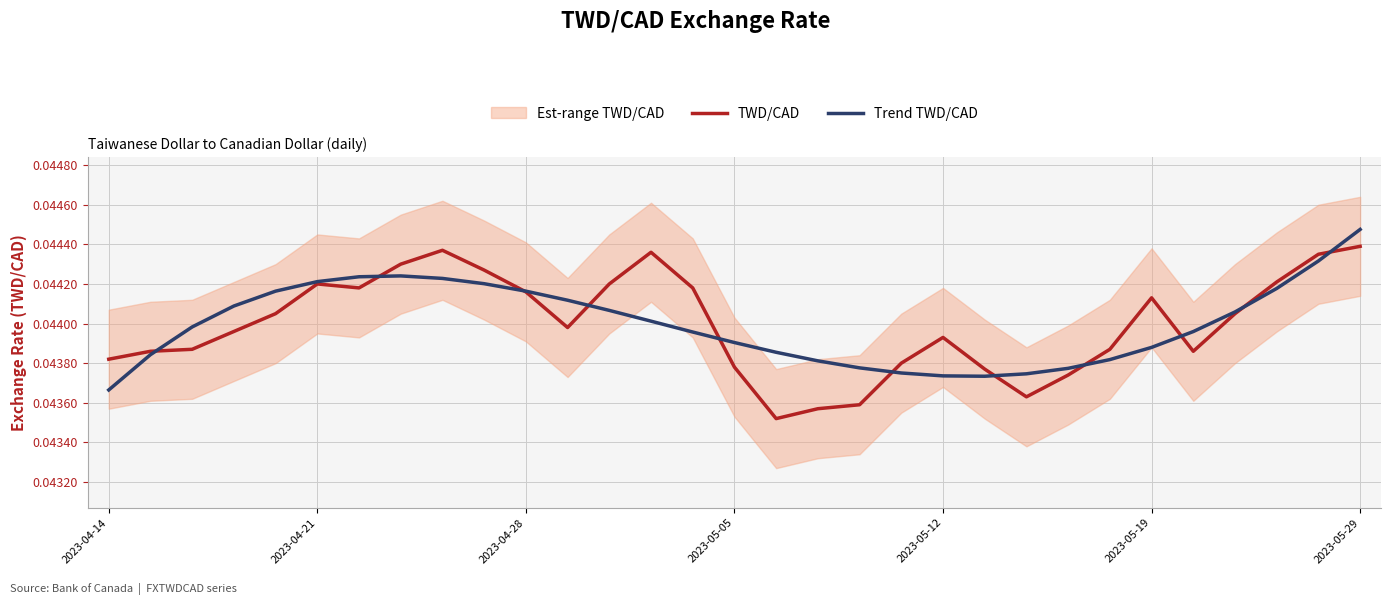

At which label does Trend TWD/CAD reach its minimum?

2023-04-14